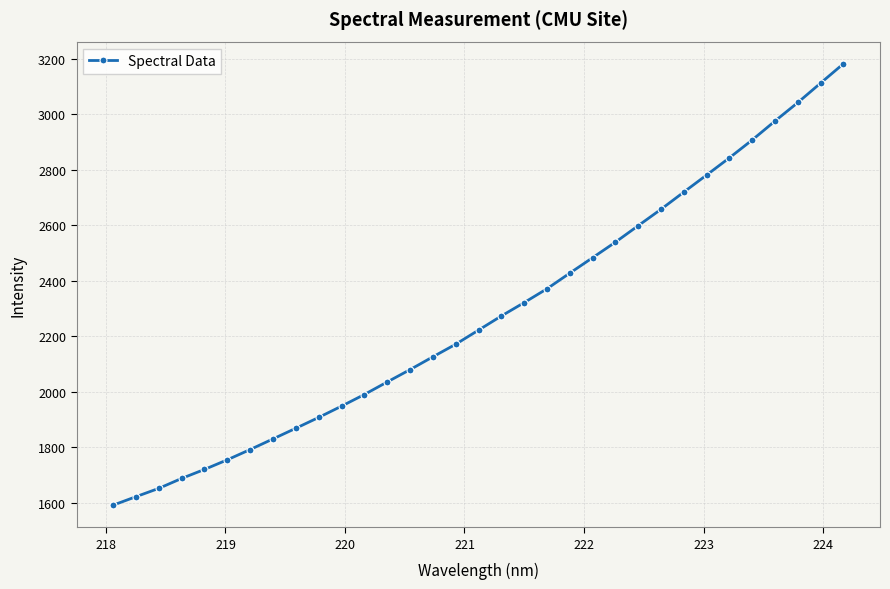

What is the difference between the maximum and minimum values?

1590.6